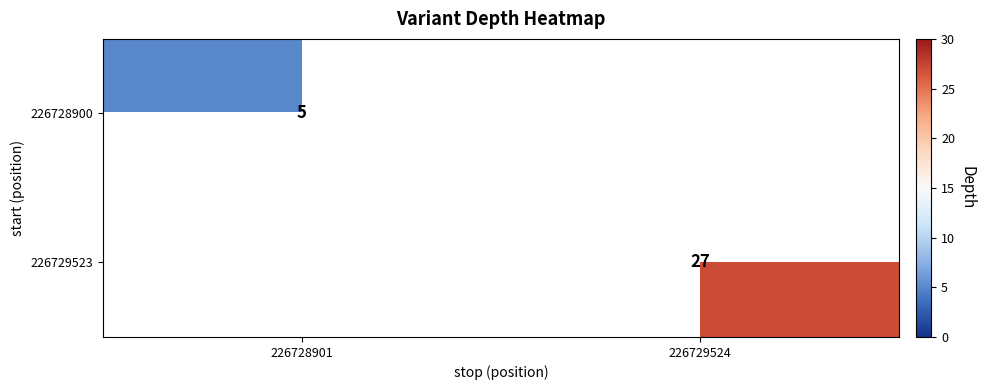

Count the number of categories in the chart.

2